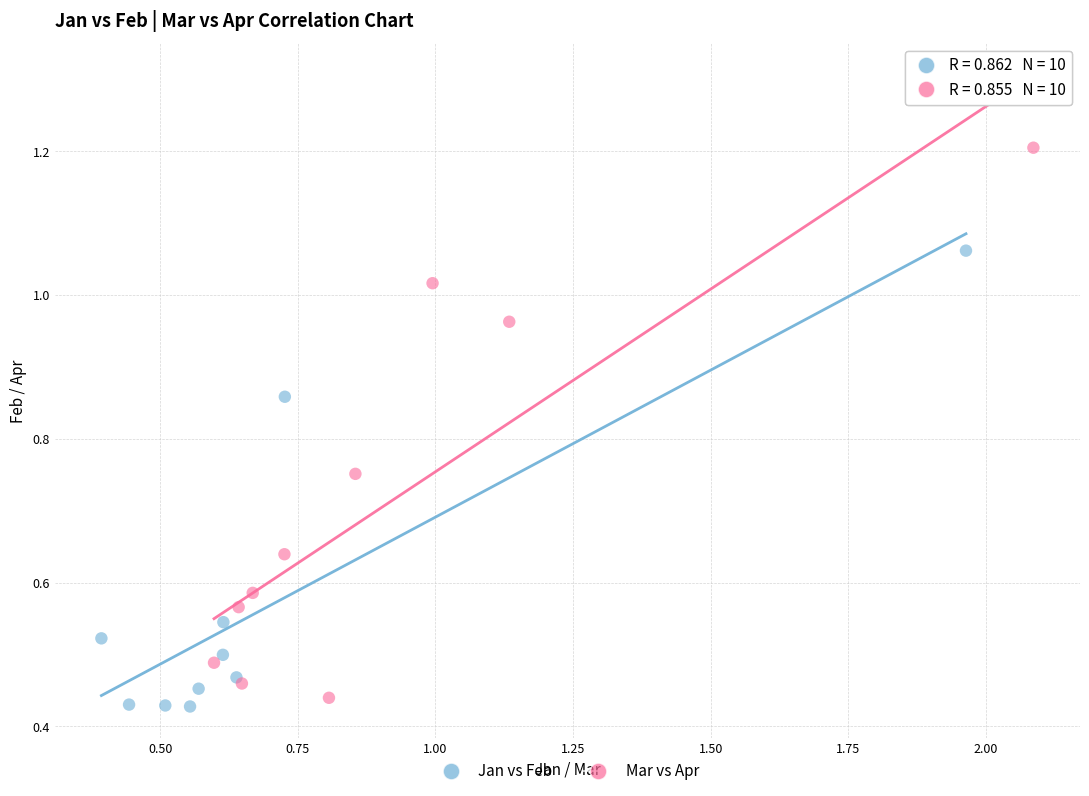

Which series has the widest spread of Y values?

Mar vs Apr